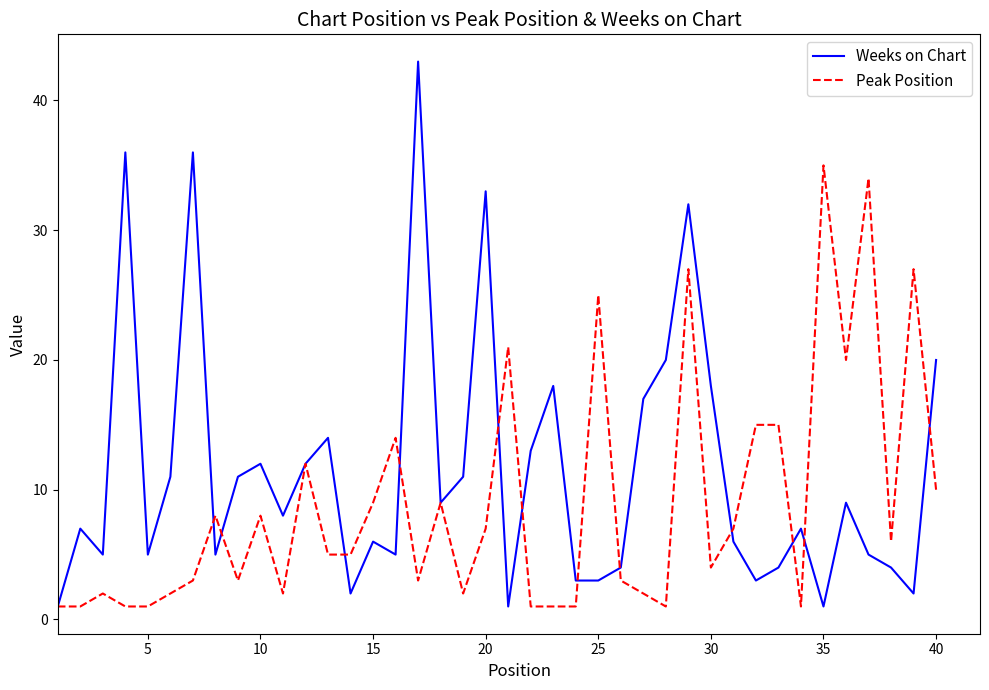

List the series in order of their overall mean, lowest first.

Peak Position, Weeks on Chart